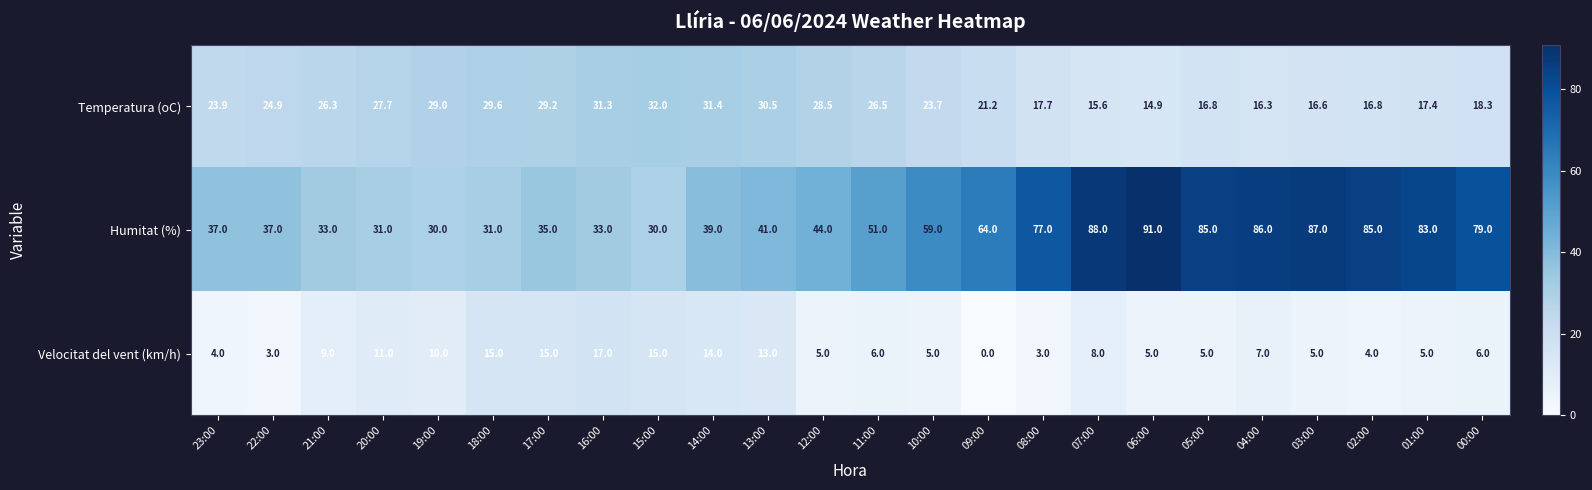

At which category is the sum across all series the highest?

07:00